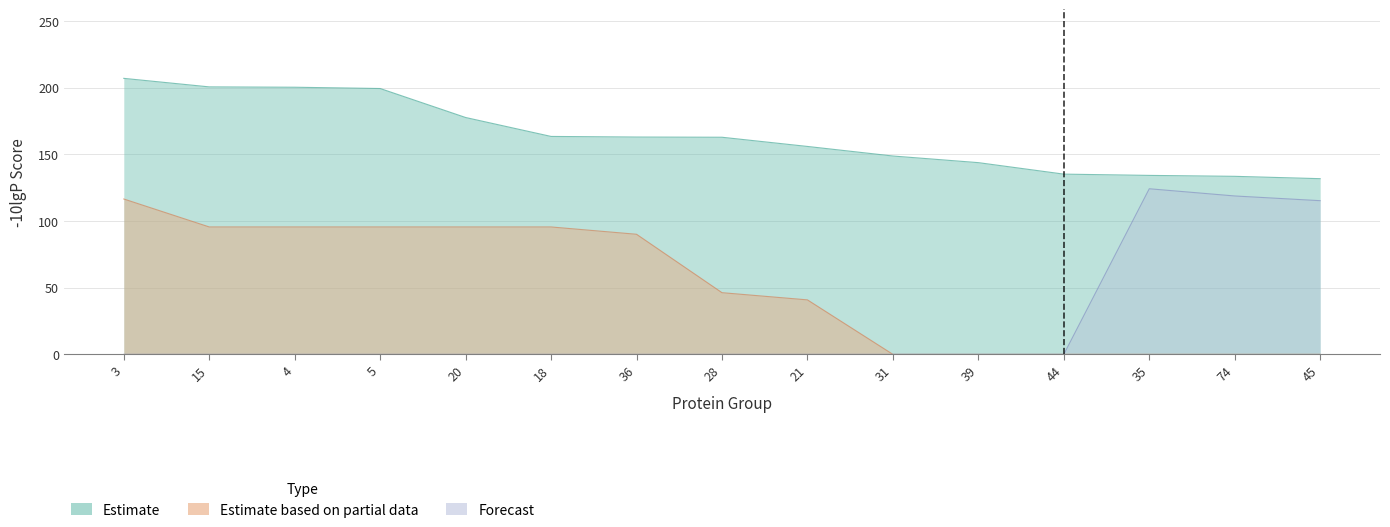

Reading left to right, transcribe all the data shown in this chart.

Estimate: 207.1	200.7	200.4	199.4	177.7	163.5	163.0	162.9	156.0	148.8	143.8	135.2	134.3	133.6	131.8
Estimate based on partial data: 116.6	95.6	95.6	95.6	95.6	95.6	90.1	46.3	40.9	0.0	0.0	0.0	0.0	0.0	0.0
Forecast: 0.0	0.0	0.0	0.0	0.0	0.0	0.0	0.0	0.0	0.0	0.0	0.0	124.2	118.8	115.3